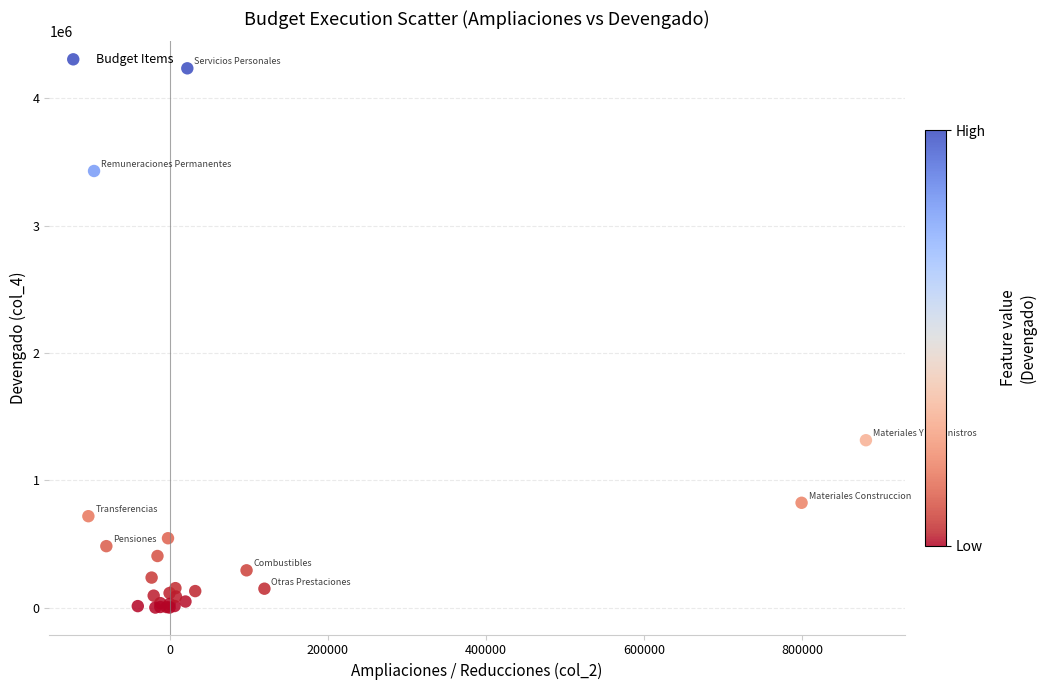

What Y value in the scatter plot is closest to 2117716?

1314313.0